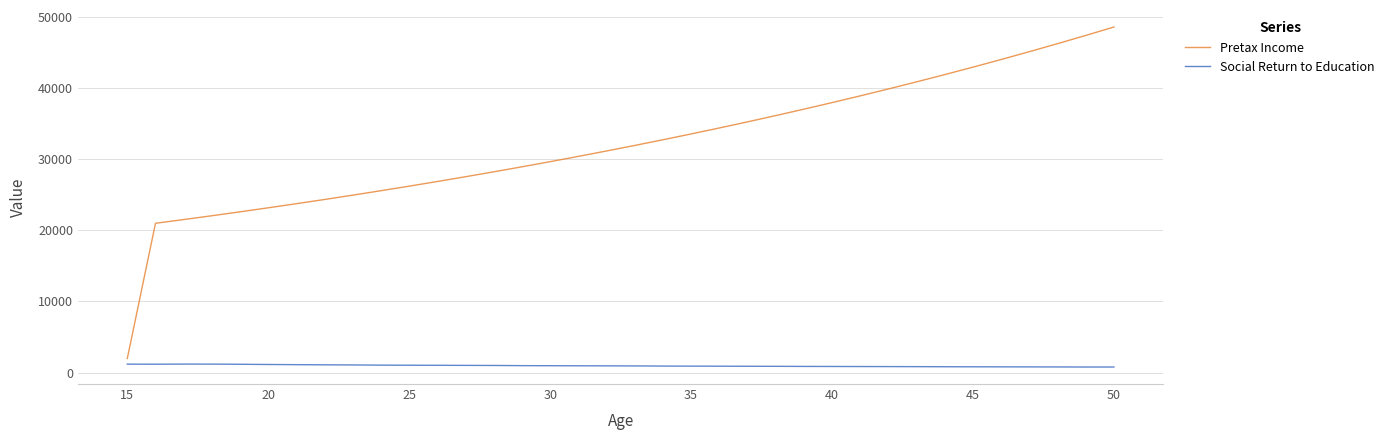

Which series has the largest range (max minus min)?

Pretax Income